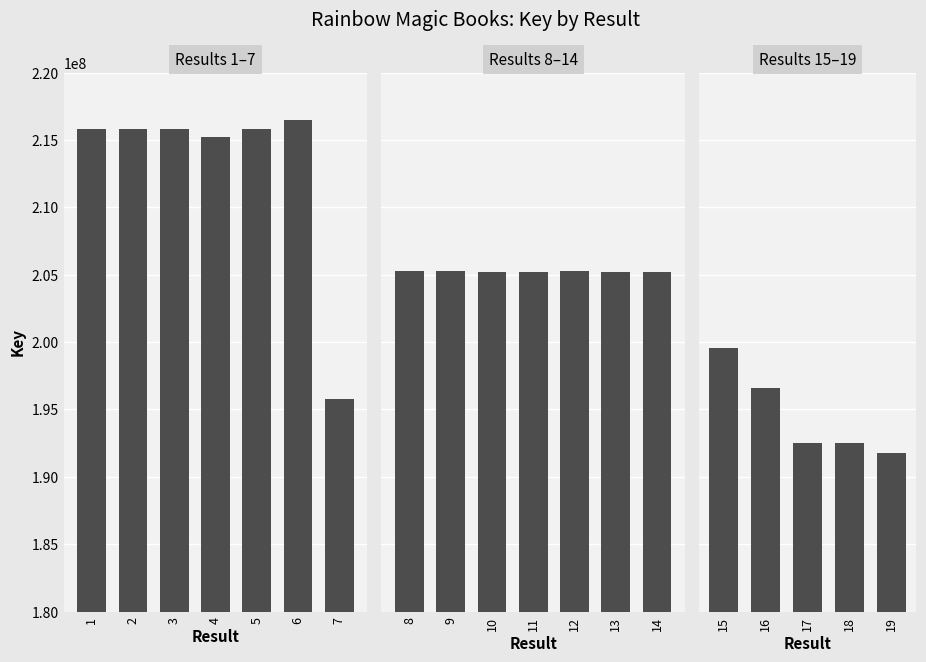

Where does the data first go above 205185032?

1